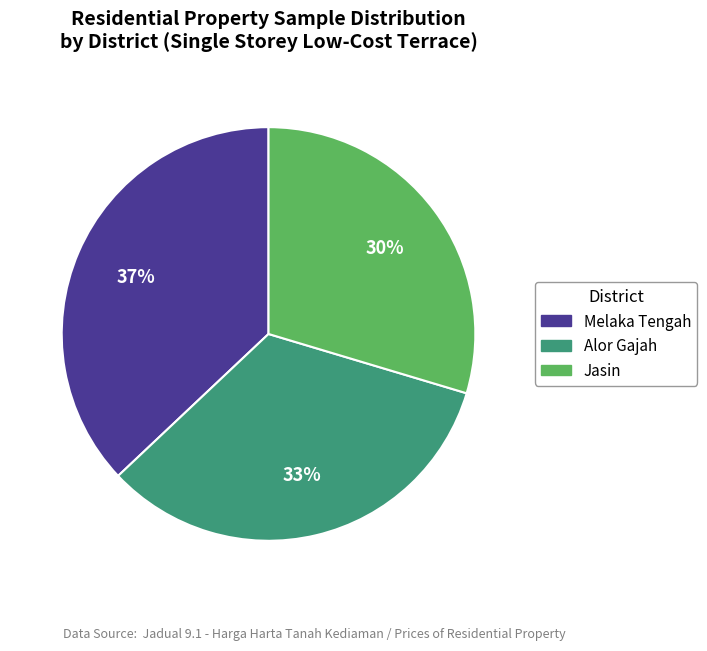

Does any single category account for the majority?

No